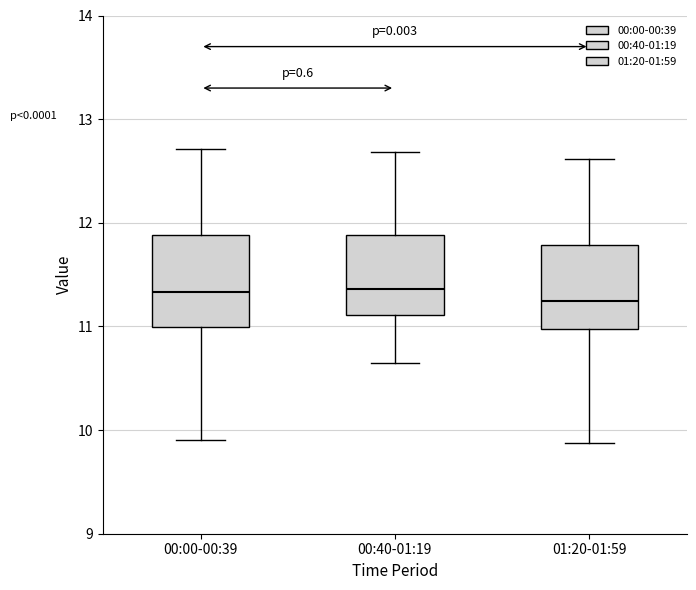

Reading left to right, read every box against the y-axis: the position of its median line, the range the box covers, and the ends of its whiskers. The values are not printed on the chart, so give them approximately, as read against the axis.

00:00-00:39: median 11.3, box 11.0 to 11.9, whiskers 9.9 to 12.7
00:40-01:19: median 11.4, box 11.1 to 11.9, whiskers 10.7 to 12.7
01:20-01:59: median 11.3, box 11.0 to 11.8, whiskers 9.9 to 12.6